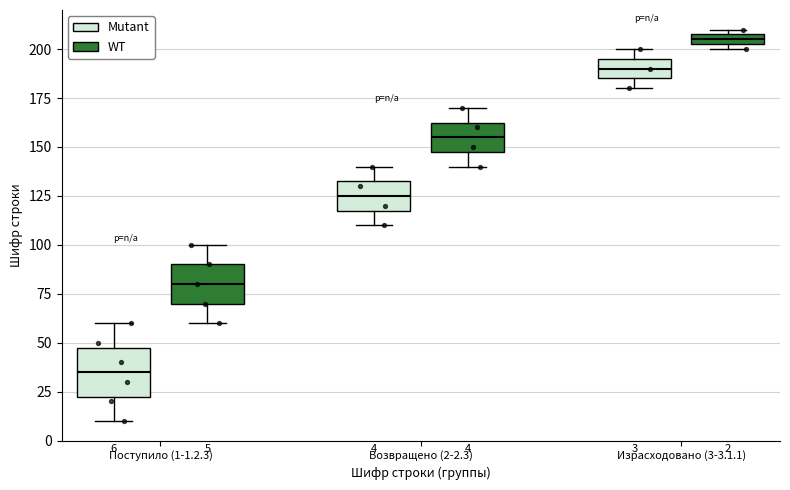

Which box has the lowest median line?

Поступило (1-1.2.3) (Mutant)